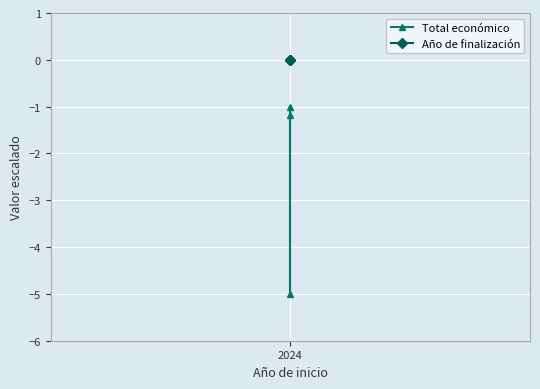

What is the difference between the Total económico values at 1 and 2?

4.0